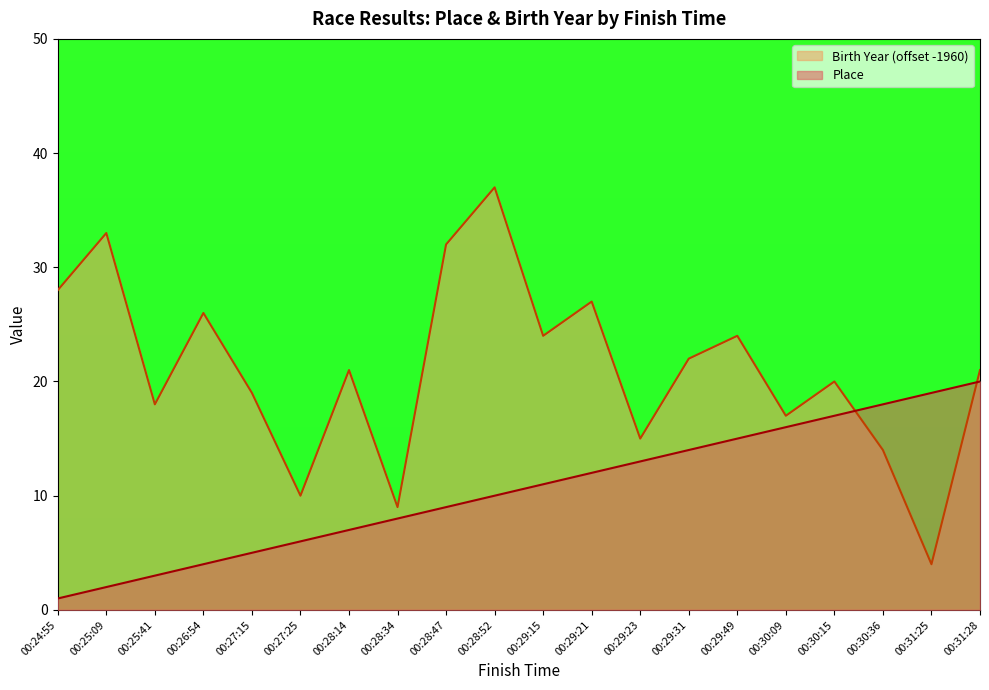

Rank the series by their average value, from highest to lowest.

Birth Year (offset -1960), Place